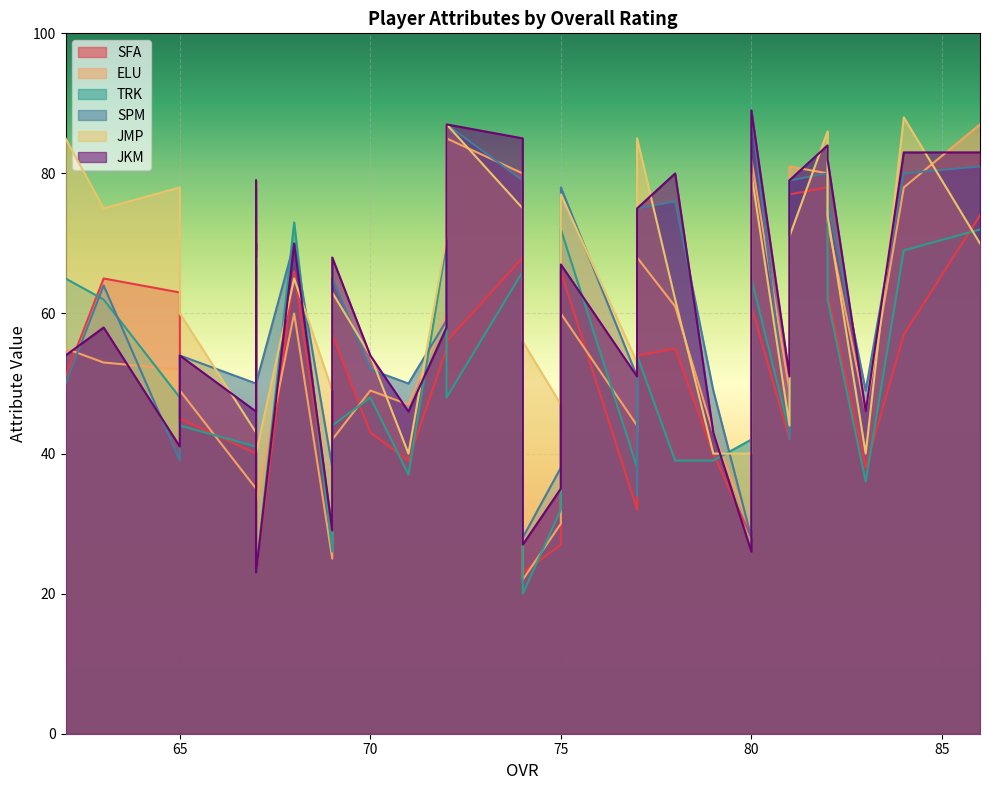

How many interior local valleys does the JKM series have?

10